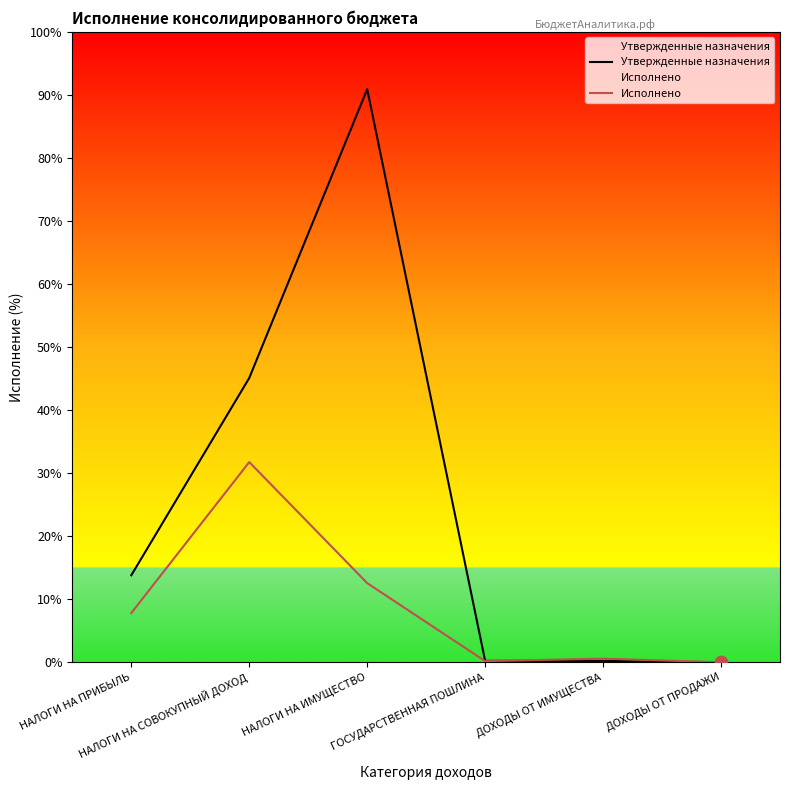

Is the value of Исполнено at ГОСУДАРСТВЕННАЯ ПОШЛИНА greater than the value of Утвержденные назначения at НАЛОГИ НА ИМУЩЕСТВО?

No